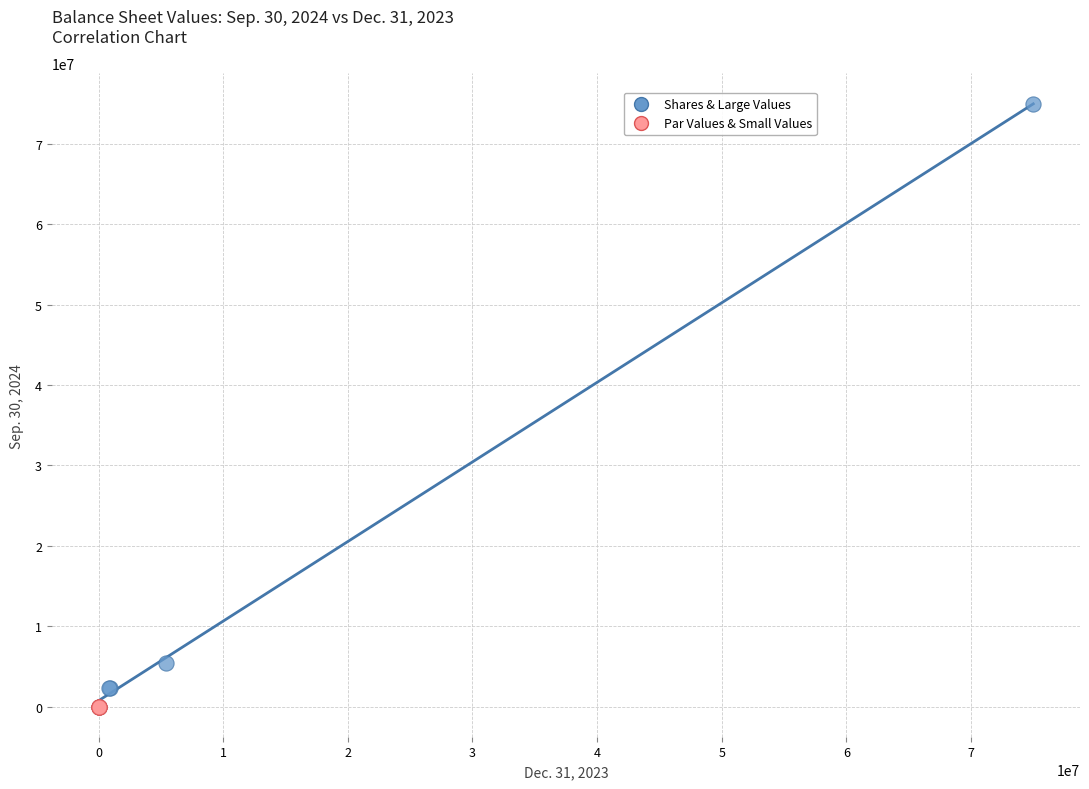

Which series has the widest spread of Y values?

Shares & Large Values